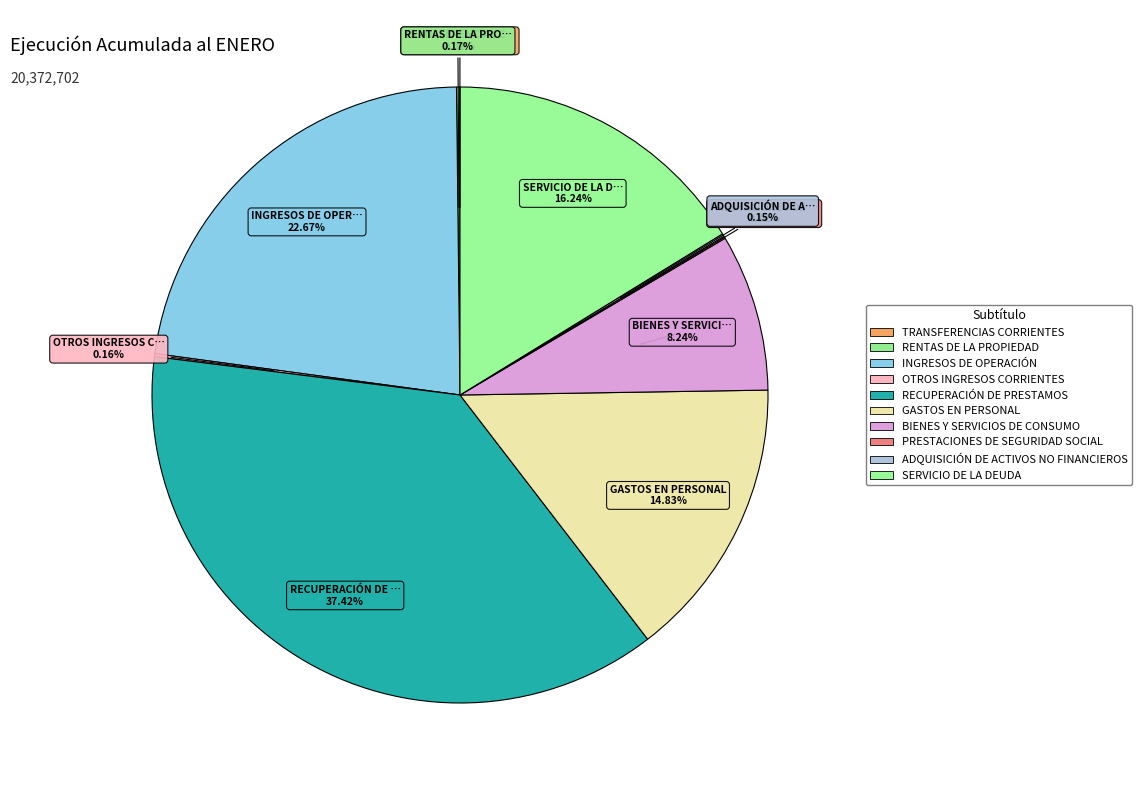

Is it true that RENTAS DE LA PROPIEDAD is 0% of the pie?

True